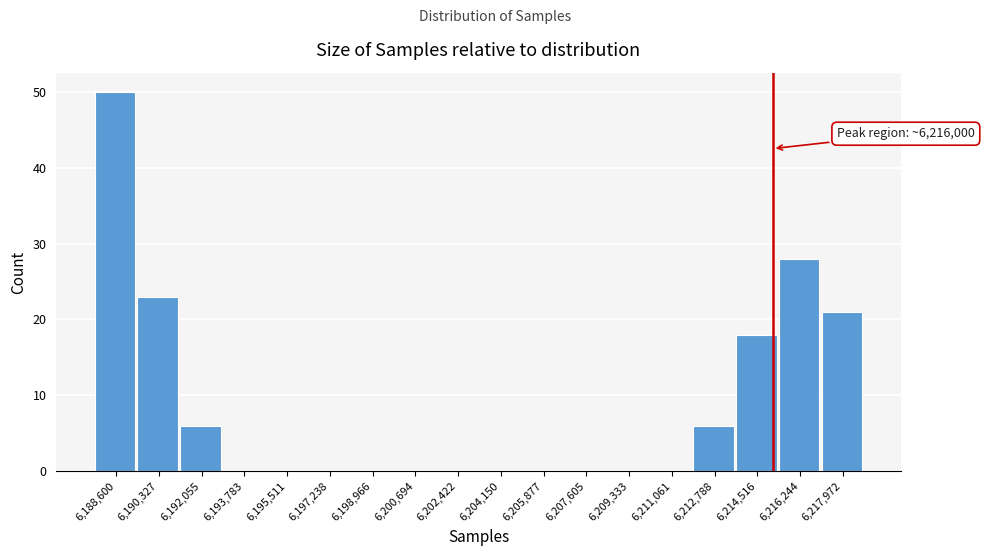

Reading right to left, what are all the values shown in this chart?

6,217,972=21	6,216,244=28	6,214,516=18	6,212,788=6	6,211,061=0	6,209,333=0	6,207,605=0	6,205,877=0	6,204,150=0	6,202,422=0	6,200,694=0	6,198,966=0	6,197,238=0	6,195,511=0	6,193,783=0	6,192,055=6	6,190,327=23	6,188,600=50